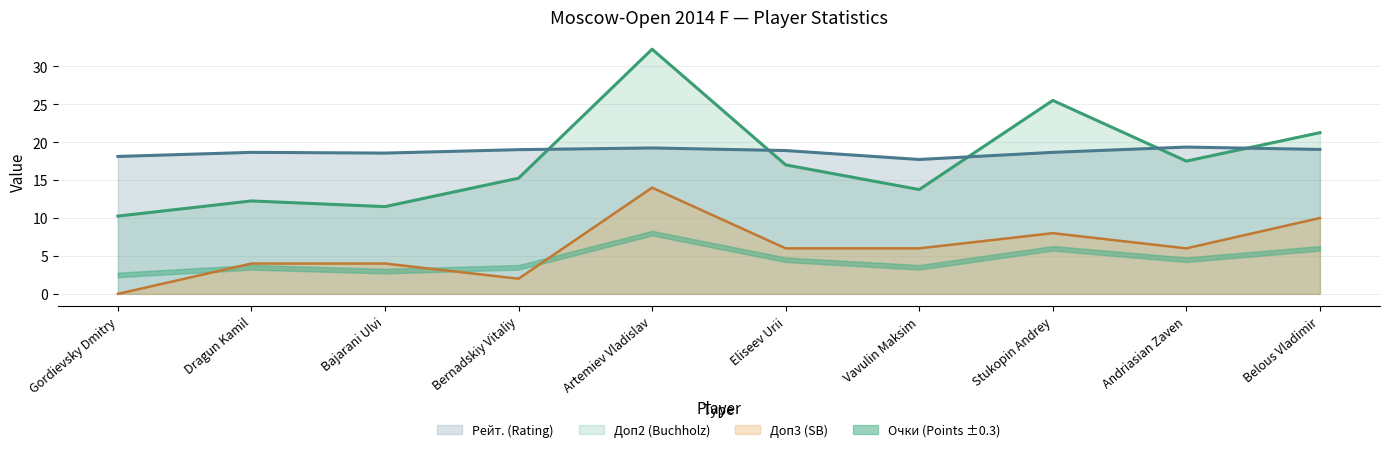

What is the difference between the maximum and minimum values in the Очки (Points) series?

22.0